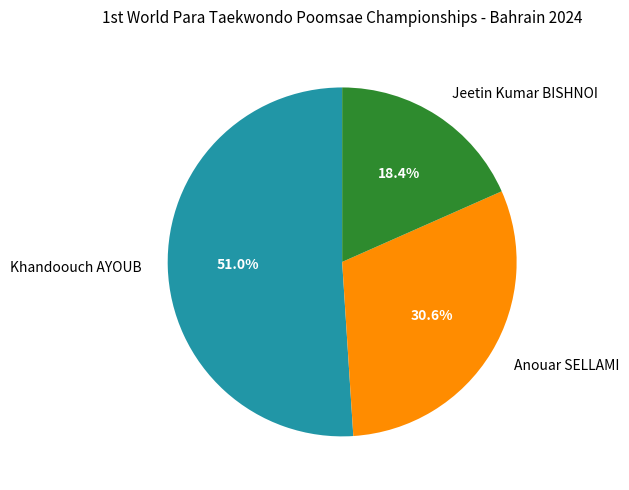

What is the smallest slice in the pie chart?

Jeetin Kumar BISHNOI